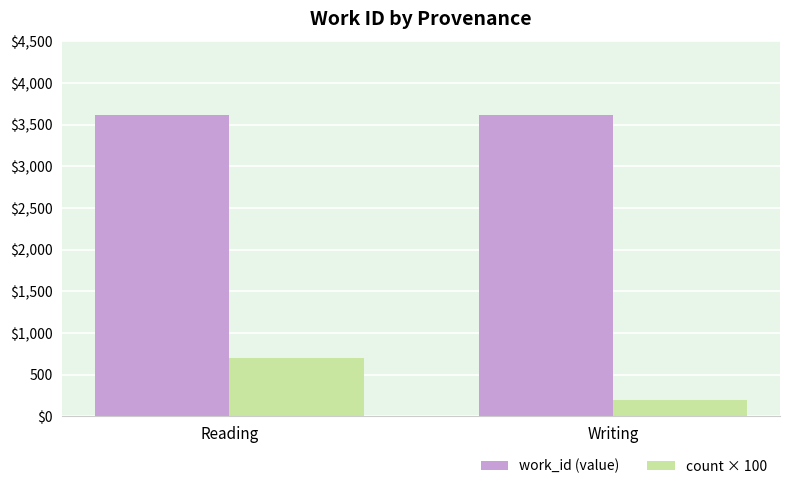

What is the sum of all work_id (value) values?

7234